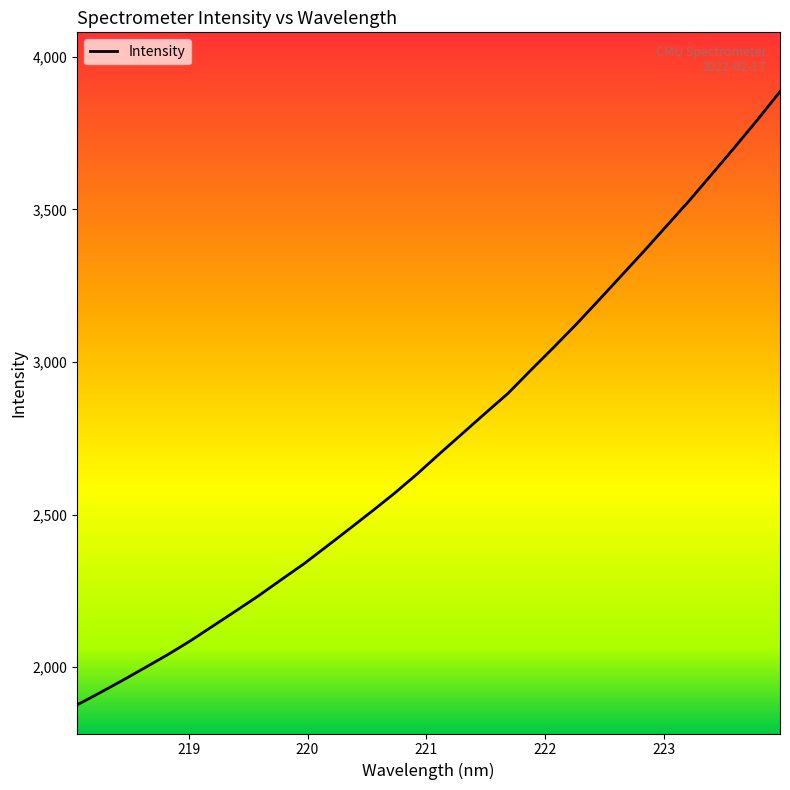

What is the difference between the maximum and minimum values?

2009.0